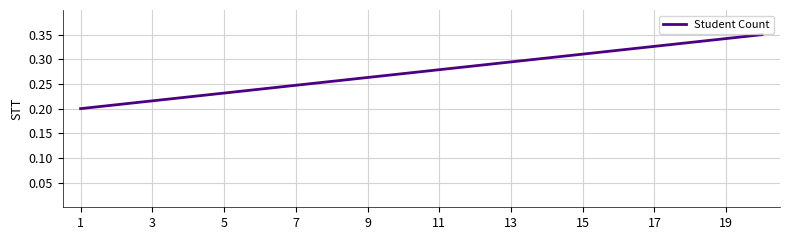

At which label is the value closest to 0?

1